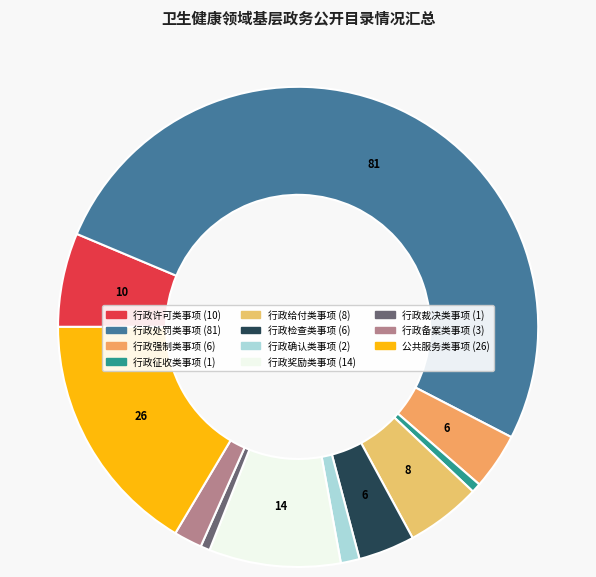

True or false: 行政检查类事项 accounts for 1% of the total.

False